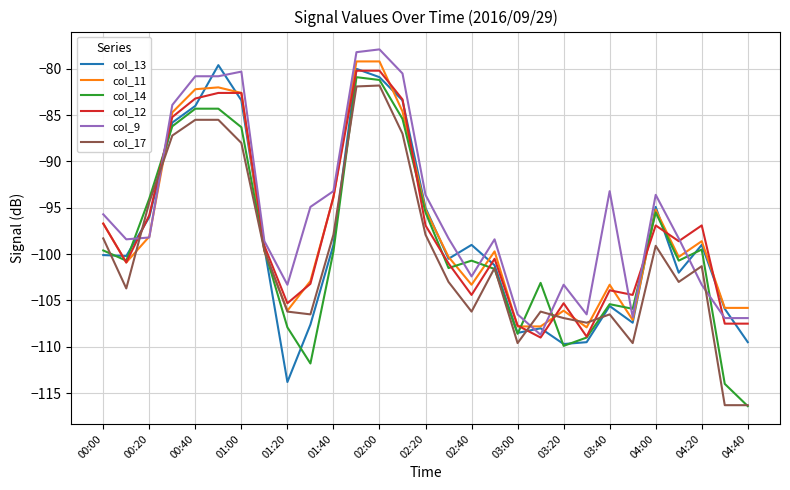

What is the smallest value displayed?

-116.4